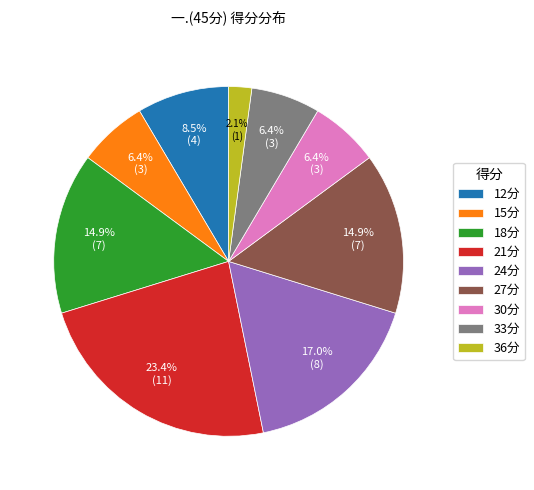

Is 21分 the majority of the pie?

No